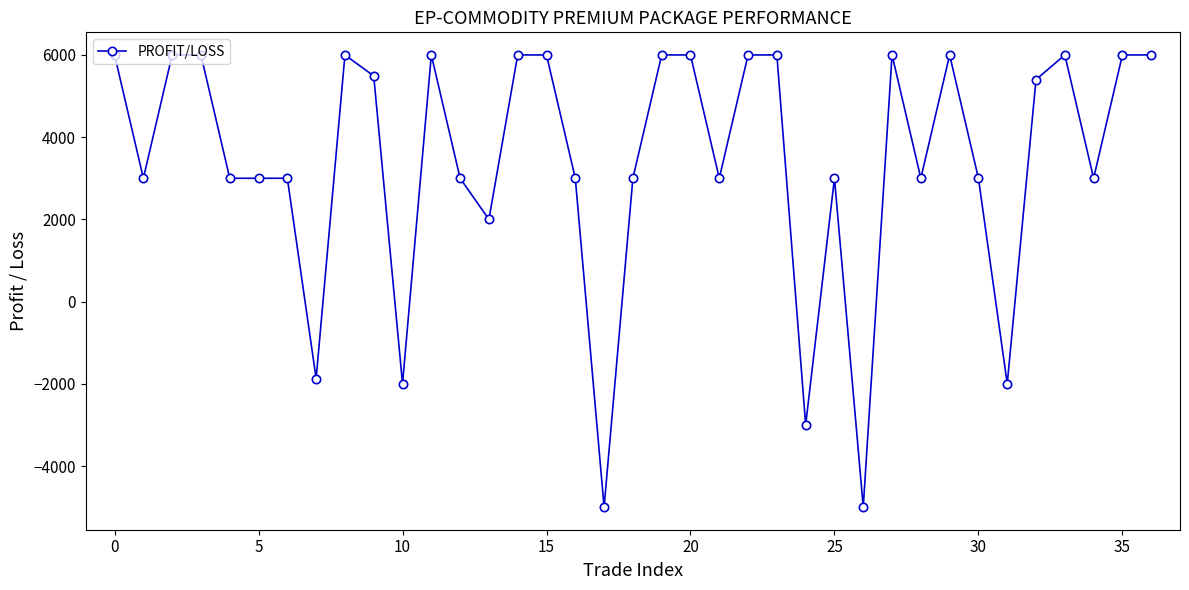

What is the difference between the second highest and minimum values?

11000.0